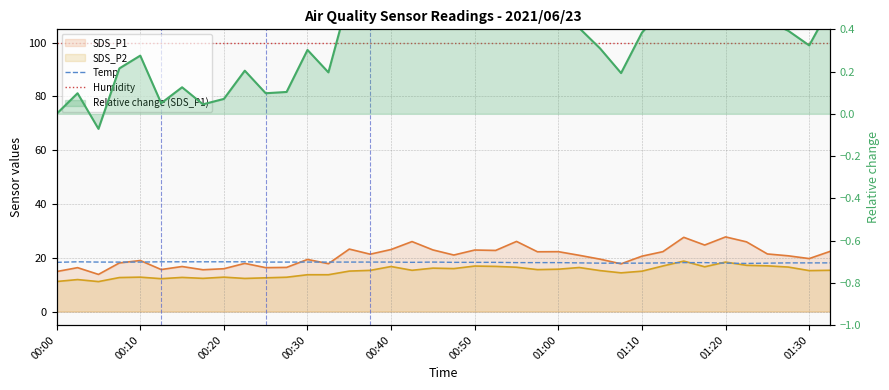

How many interior local valleys does the Temp series have?

2